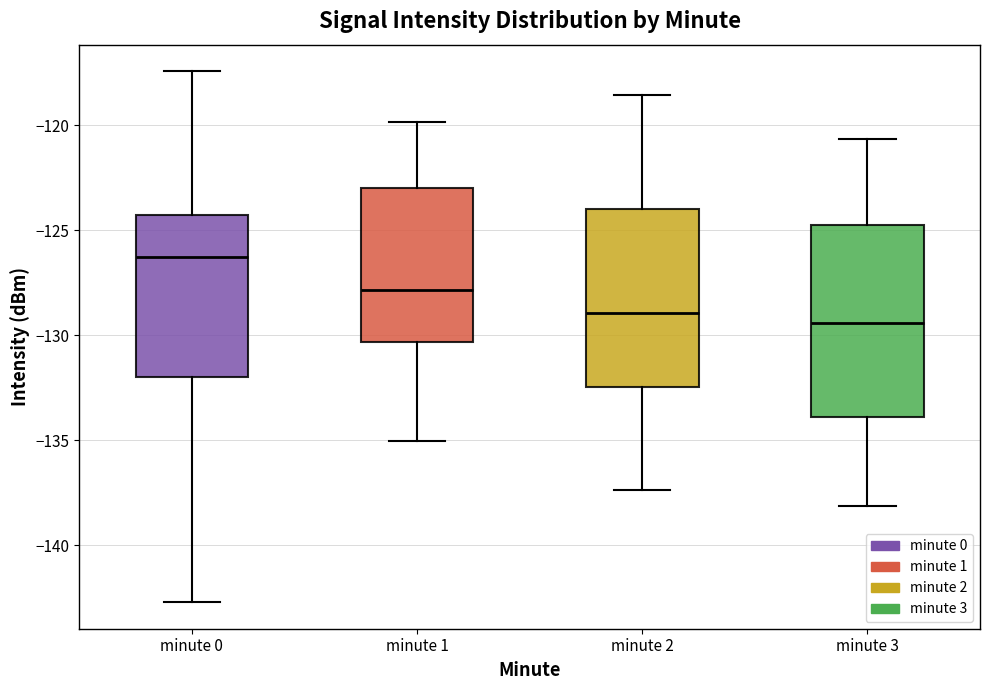

Reading left to right, read every box against the y-axis: the position of its median line, the range the box covers, and the ends of its whiskers. The values are not printed on the chart, so give them approximately, as read against the axis.

minute 0: median -126.5, box -132.0 to -124.5, whiskers -142.5 to -117.5
minute 1: median -128.0, box -130.5 to -123.0, whiskers -135.0 to -120.0
minute 2: median -129.0, box -132.5 to -124.0, whiskers -137.5 to -118.5
minute 3: median -129.5, box -134.0 to -125.0, whiskers -138.0 to -120.5